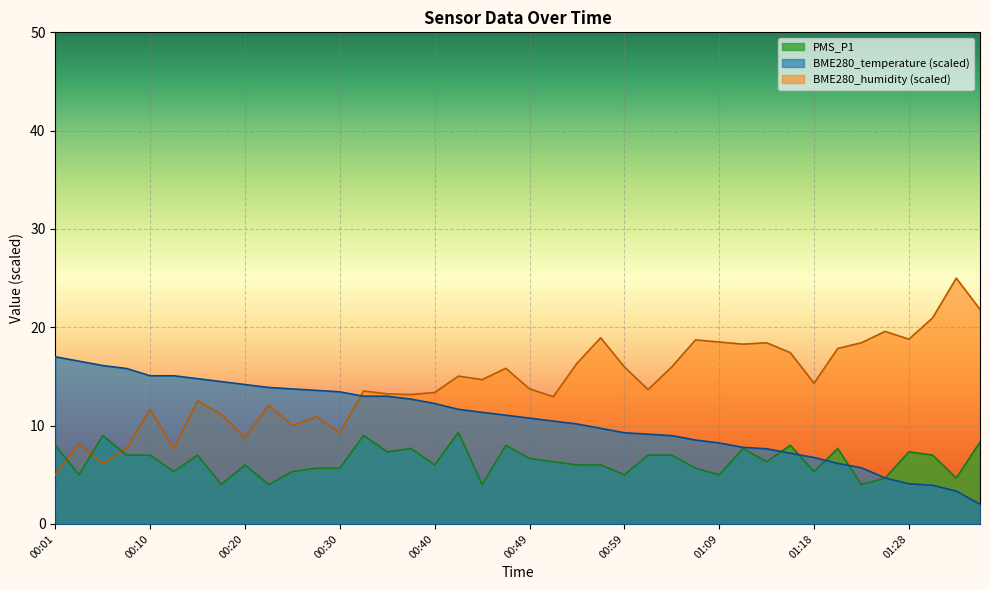

True or false: BME280_humidity has more than 1 points higher than both neighbors.

True